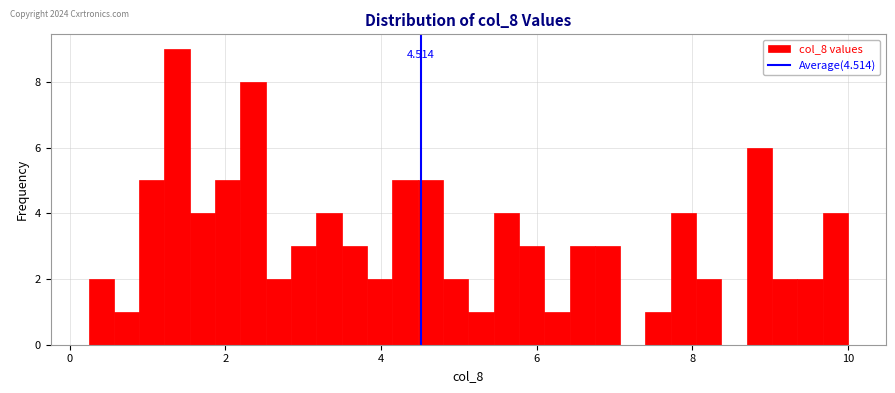

Read against the x-axis, roughly where is the centre of the tallest bar?

1.4